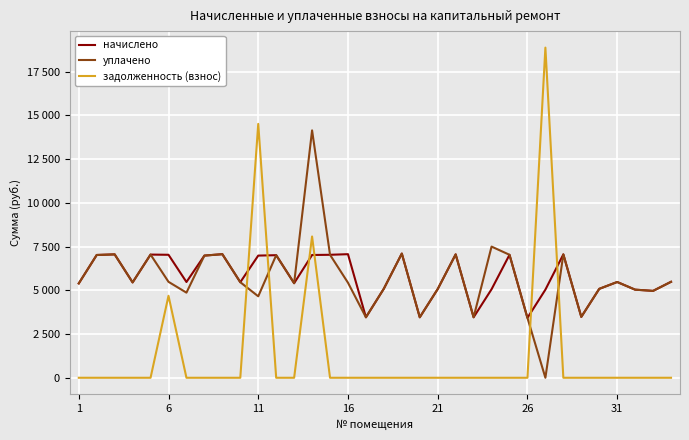

What are all the series names shown in the legend?

начислено, уплачено, задолженность (взнос)